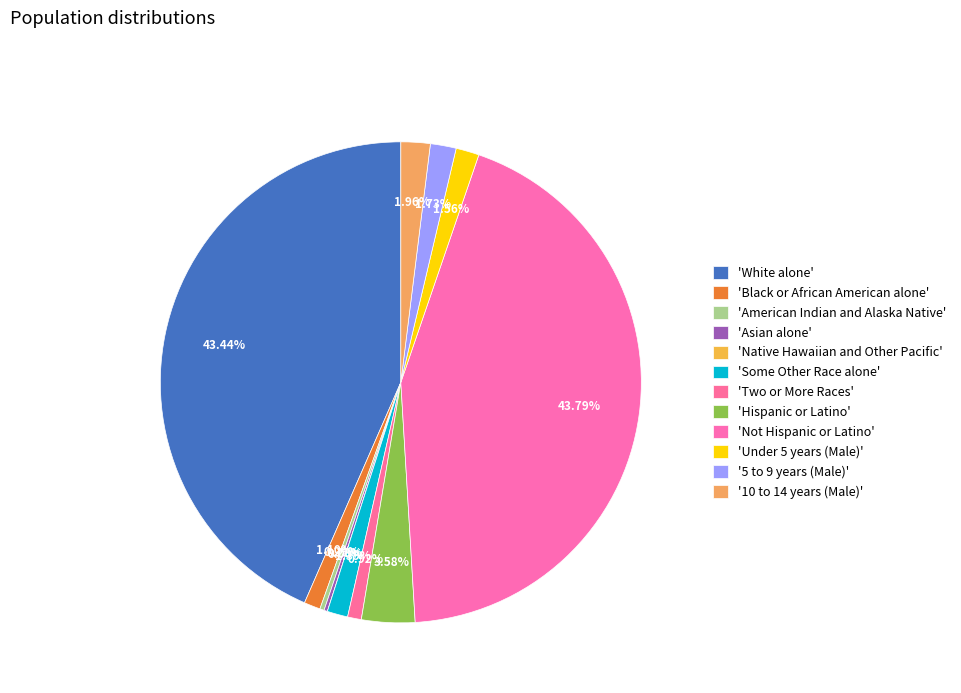

What is the largest slice in the pie chart?

Not Hispanic or Latino